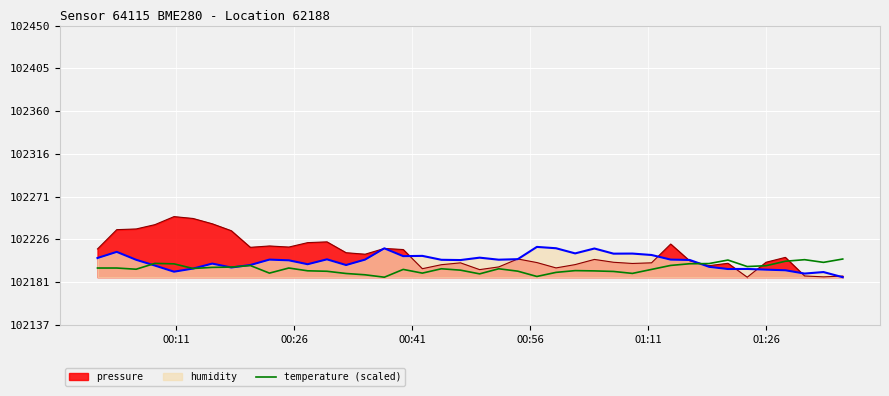

What is the maximum value shown in the chart?

102250.4